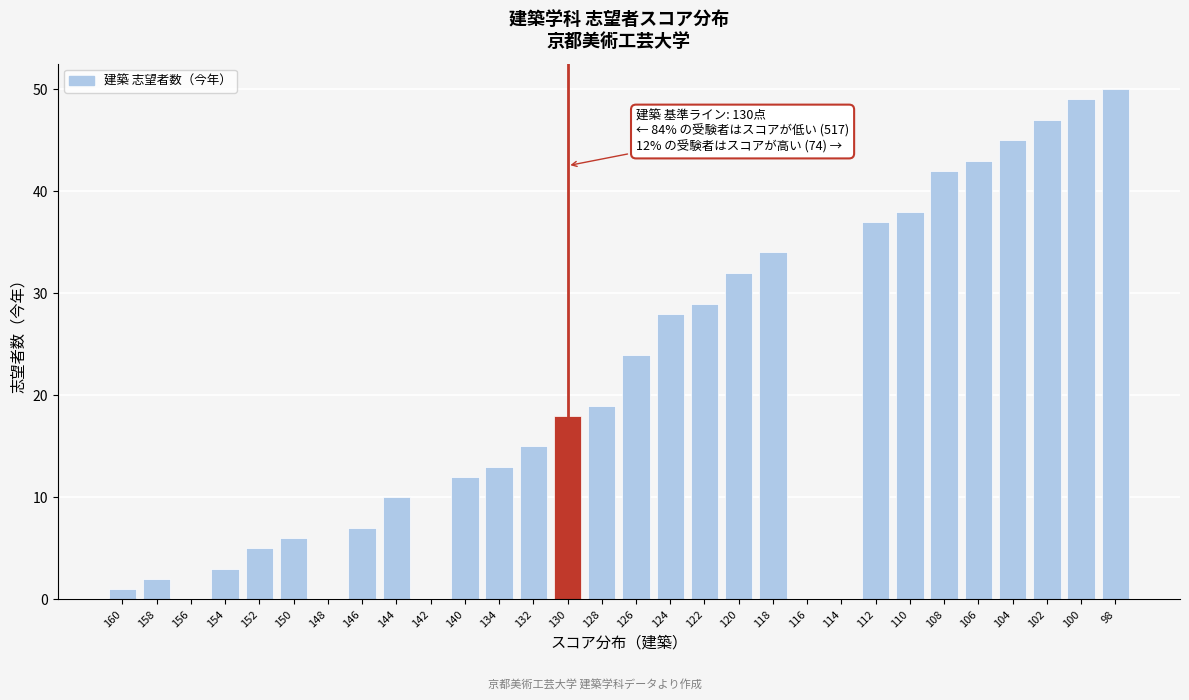

Reading right to left, what are all the values shown in this chart?

98=50	100=49	102=47	104=45	106=43	108=42	110=38	112=37	114=0	116=0	118=34	120=32	122=29	124=28	126=24	128=19	130=18	132=15	134=13	140=12	142=0	144=10	146=7	148=0	150=6	152=5	154=3	156=0	158=2	160=1